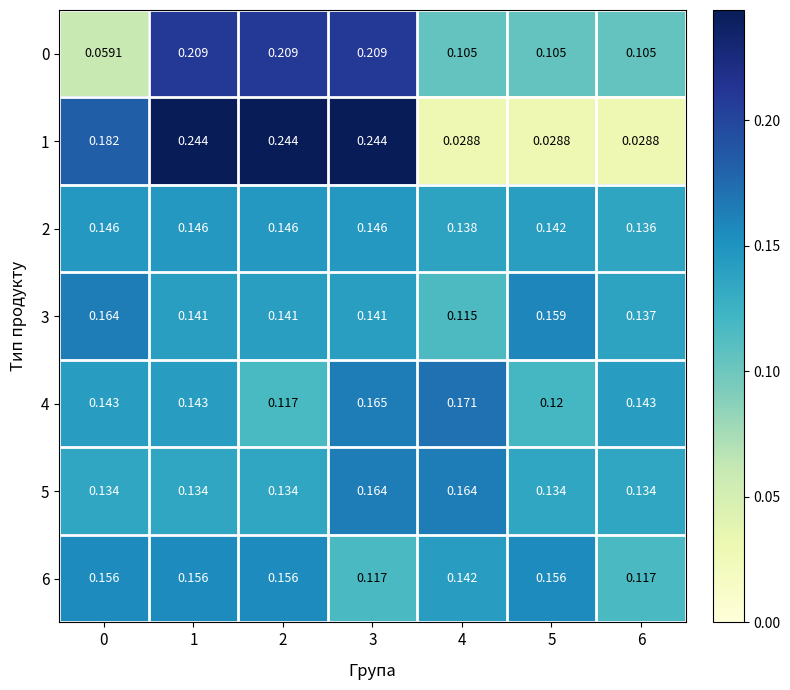

Is the value of 1 at 4 greater than the value of 0 at 2?

No